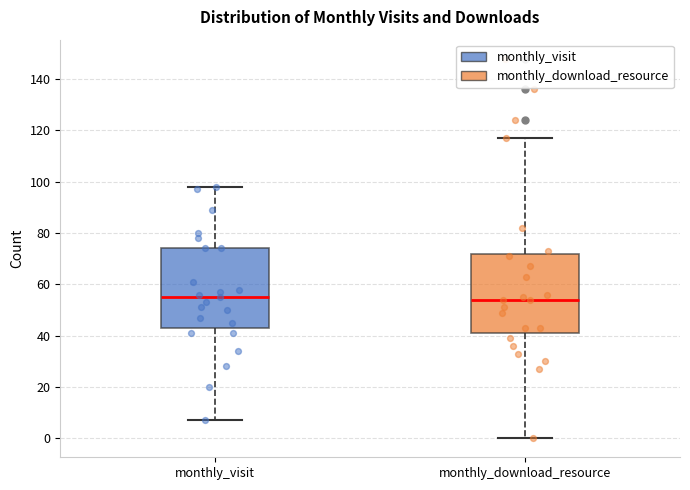

Reading left to right, transcribe this box plot: for each box, give where its median line is, the range the box spans, and where its two whiskers end, as read against the y-axis. The values are not printed on the chart, so give them approximately, as read against the axis.

monthly_visit: median 56, box 44 to 74, whiskers 8 to 98
monthly_download_resource: median 54, box 42 to 72, whiskers 0 to 118